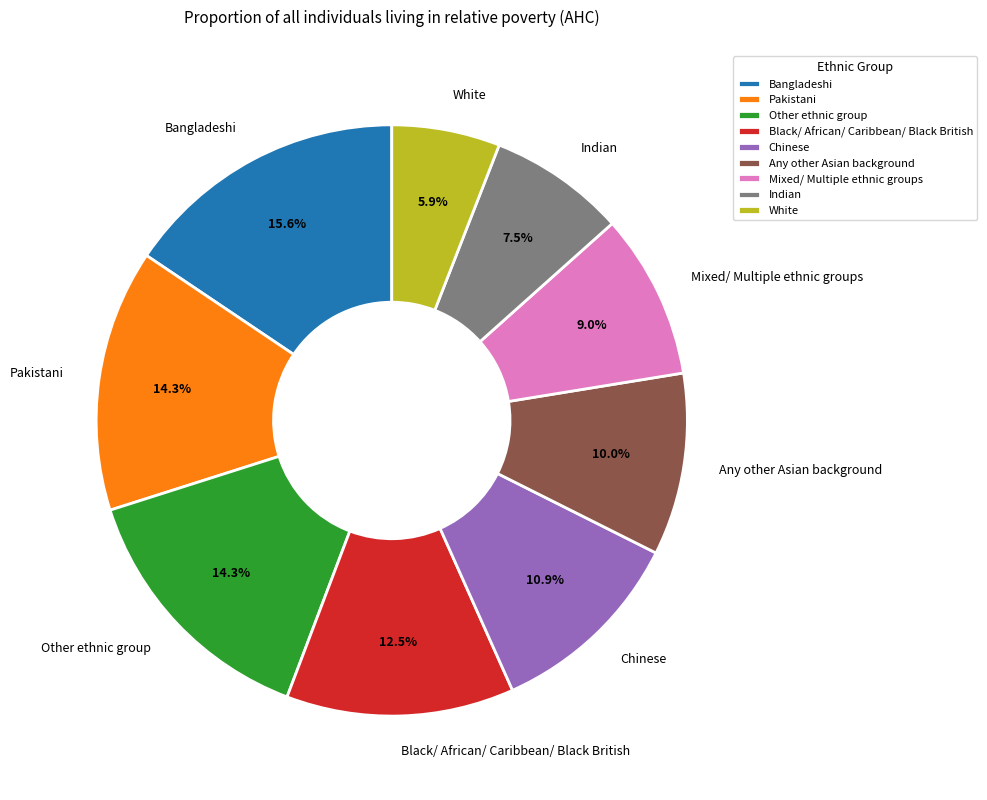

Which slice is the largest?

Bangladeshi